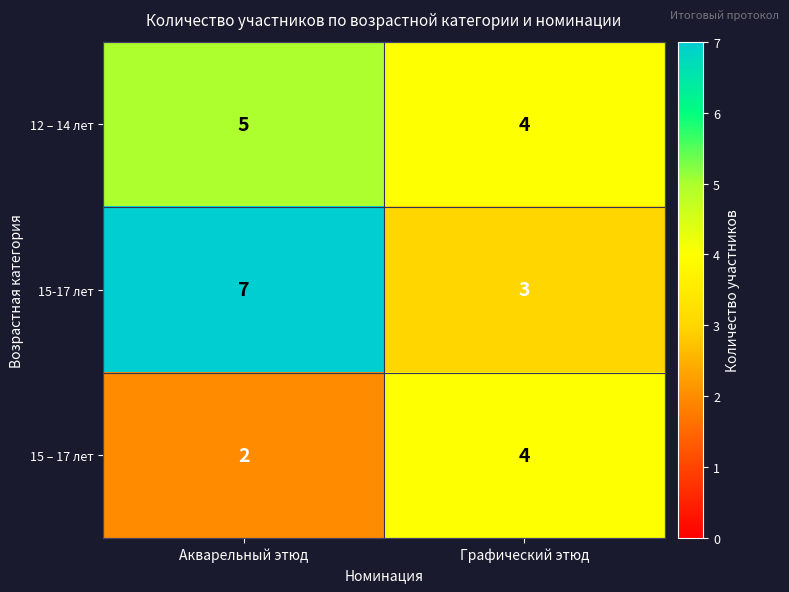

List the series in order of their overall mean, lowest first.

15 – 17 лет, 12 – 14 лет, 15-17 лет